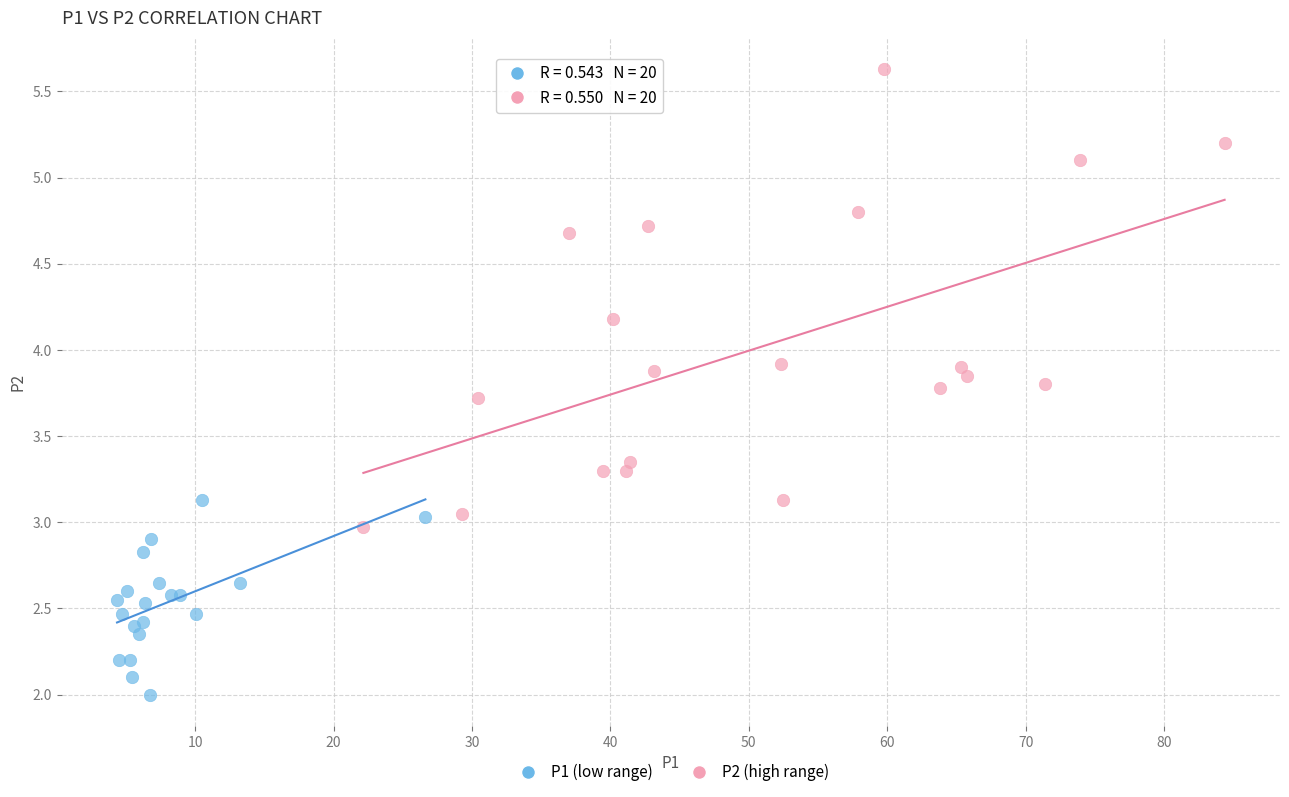

Which series contains the highest Y value?

P2 (high range)